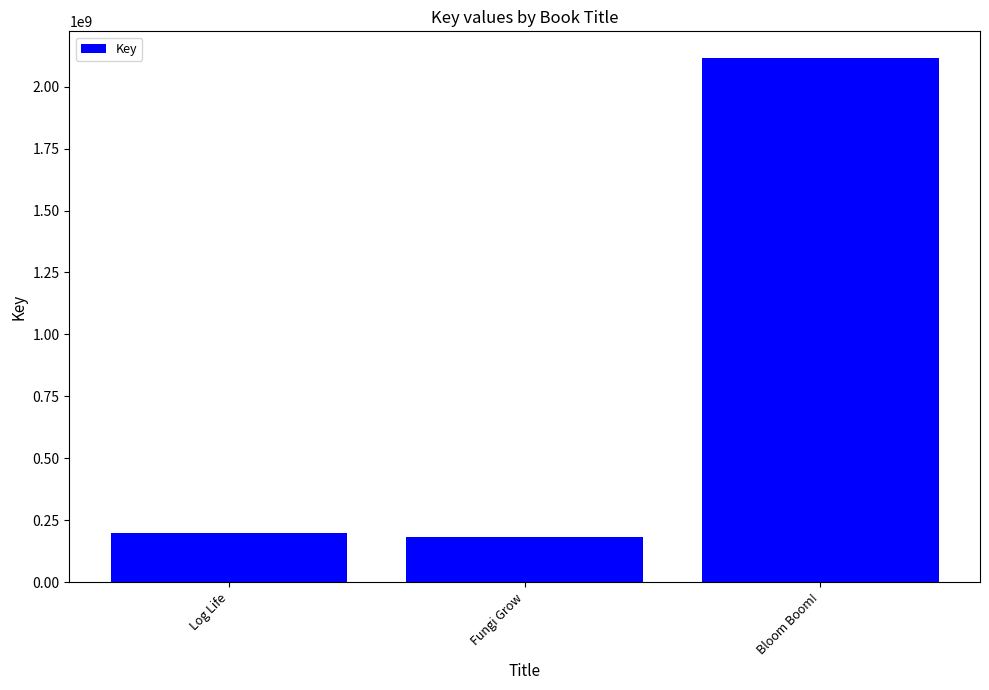

What is the value of the 1st bar from the left?

196924523